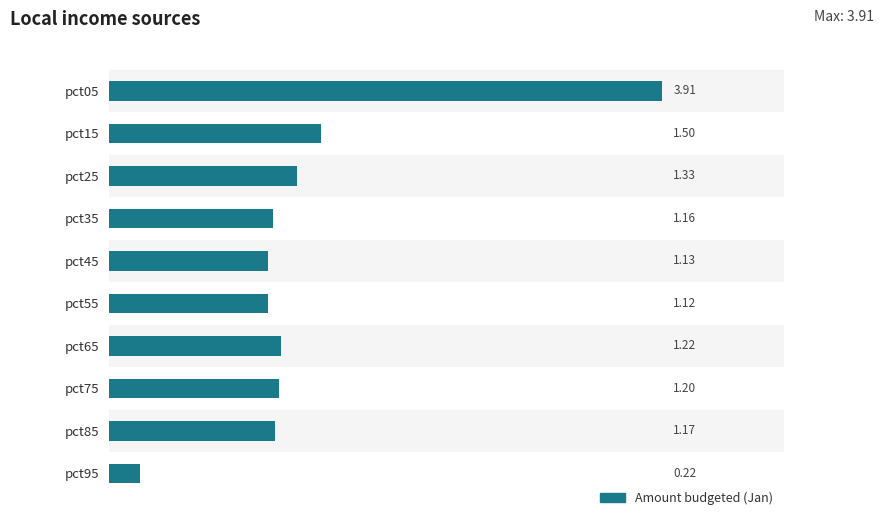

Rank the categories by value from highest to lowest.

pct05, pct15, pct25, pct65, pct75, pct85, pct35, pct45, pct55, pct95